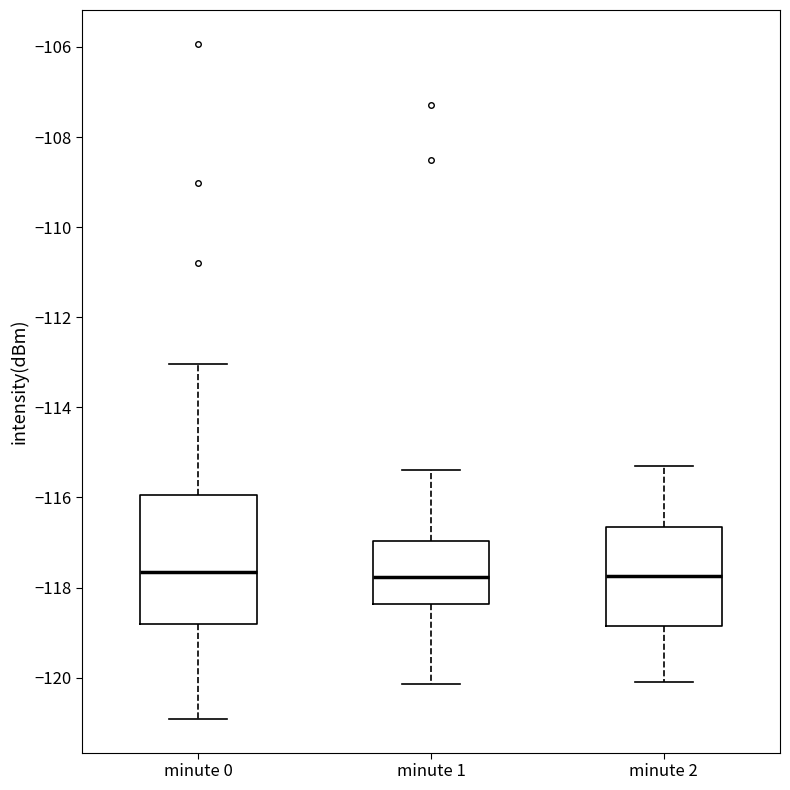

Where is the upper edge of the box for minute 0 on the y-axis? The values are not printed on the chart, so give them approximately, as read against the axis.

-116.0